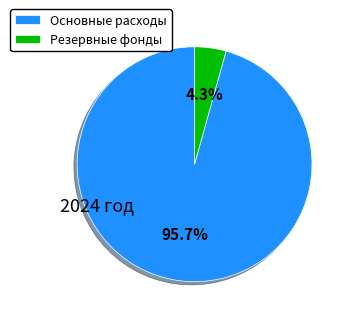

What percentage do Основные расходы and Резервные фонды together represent?

100.0%